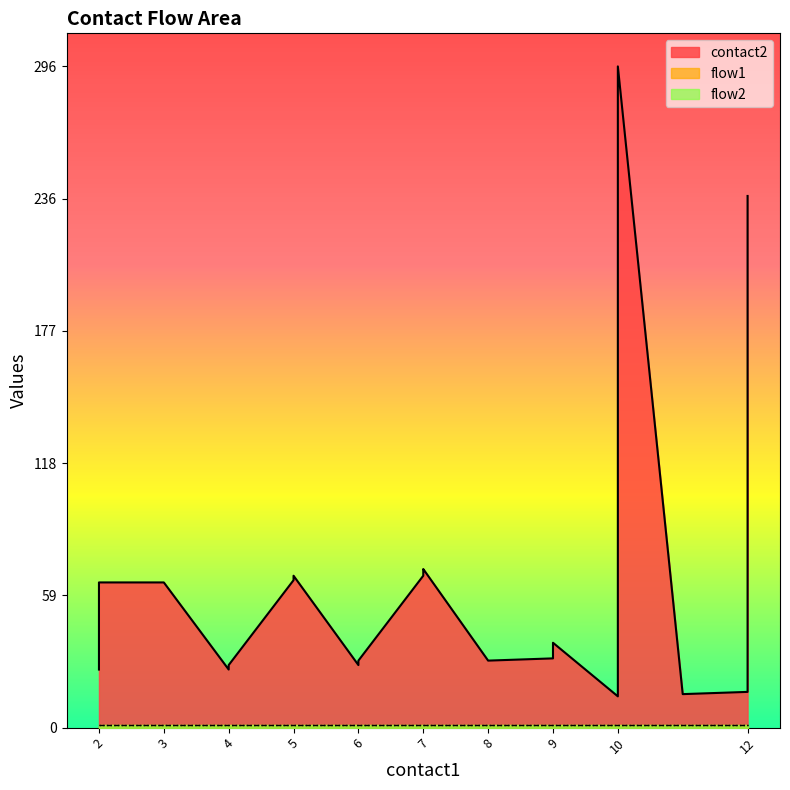

At how many categories does at least one series exceed 165?

2